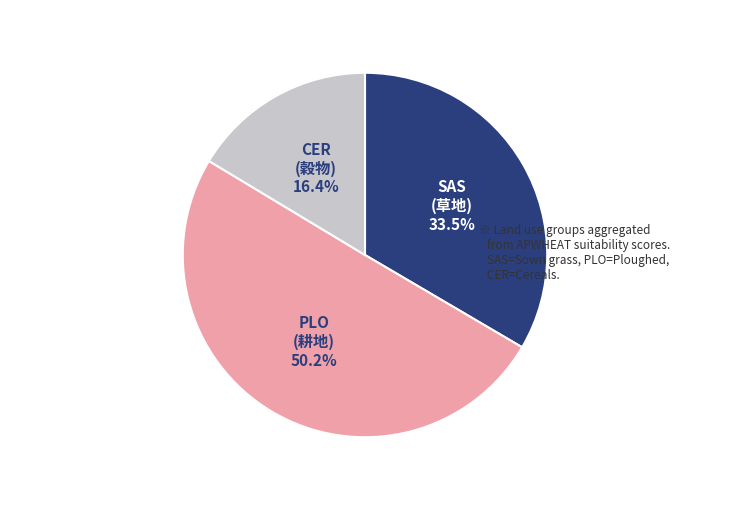

To the nearest percent, what percentage of the pie is PLO?

50%